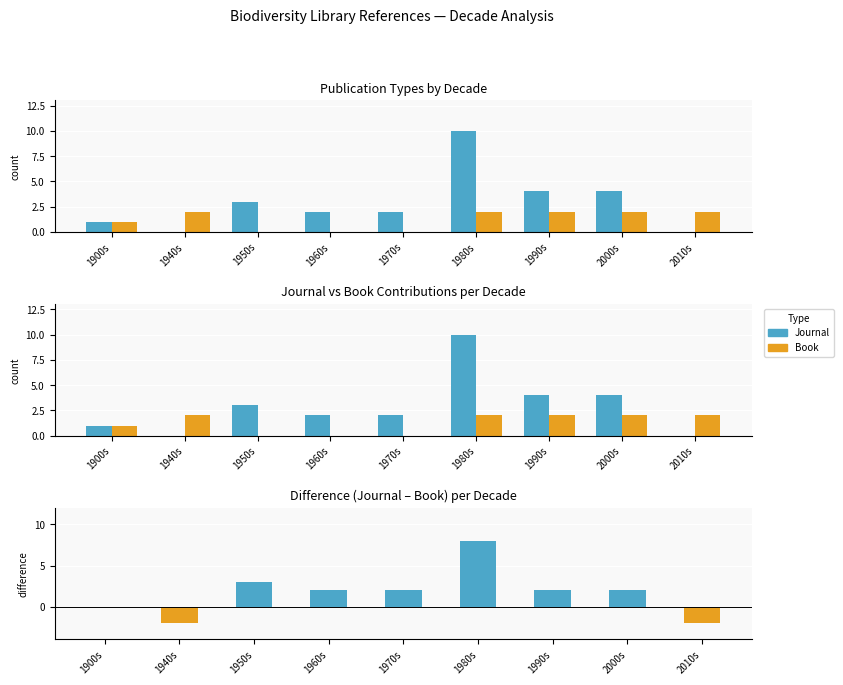

Is the value of Book at 1940s greater than the value of Journal minus Book at 1950s?

No